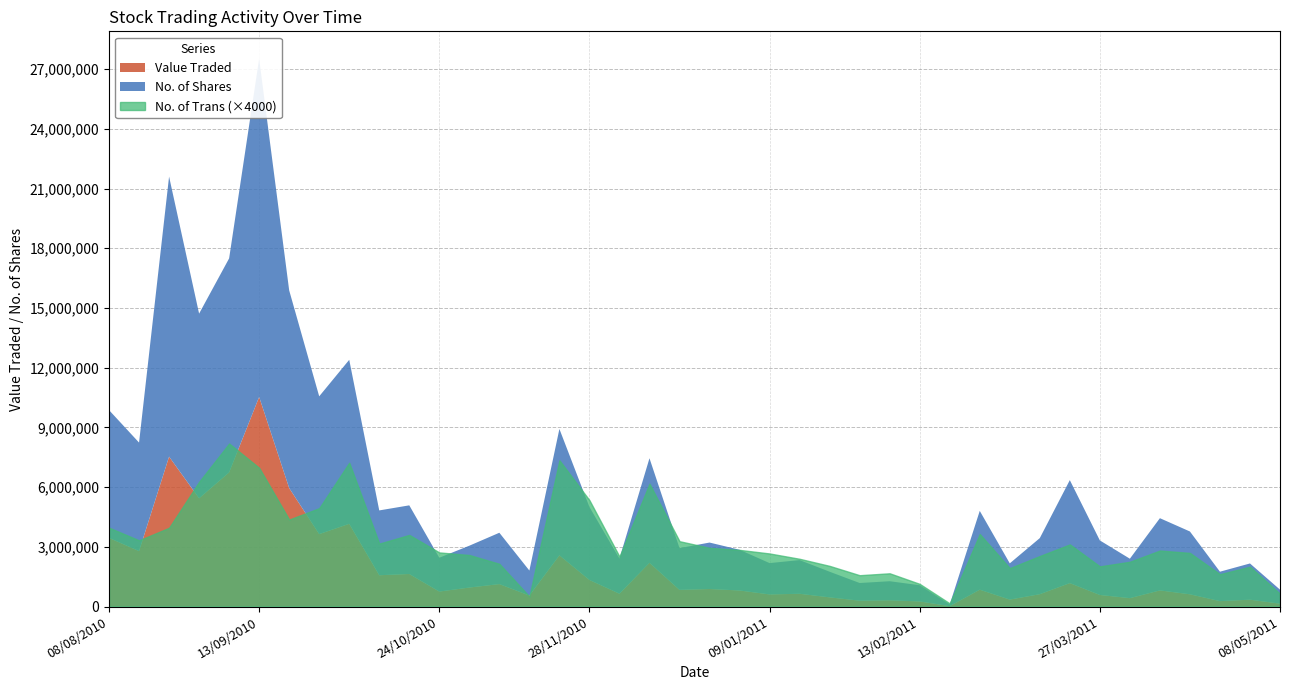

How many interior local valleys does the Value Traded series have?

14